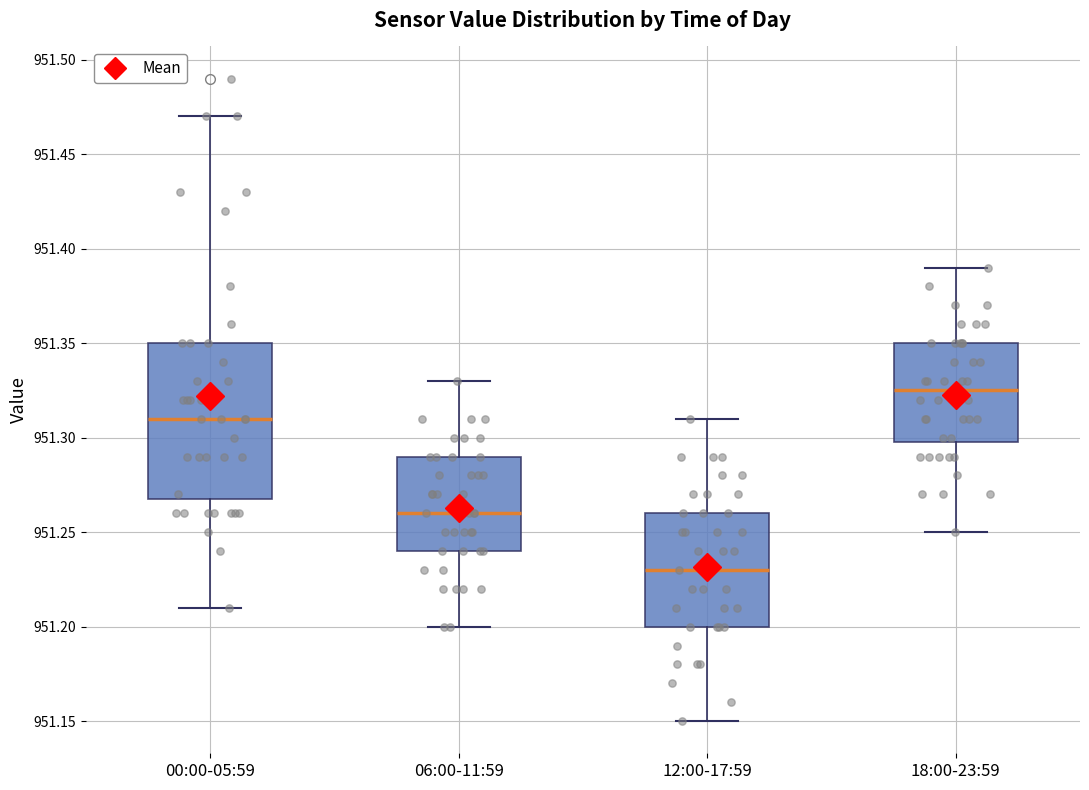

Comparing the boxes themselves (not the whiskers), which one is the tallest?

00:00-05:59